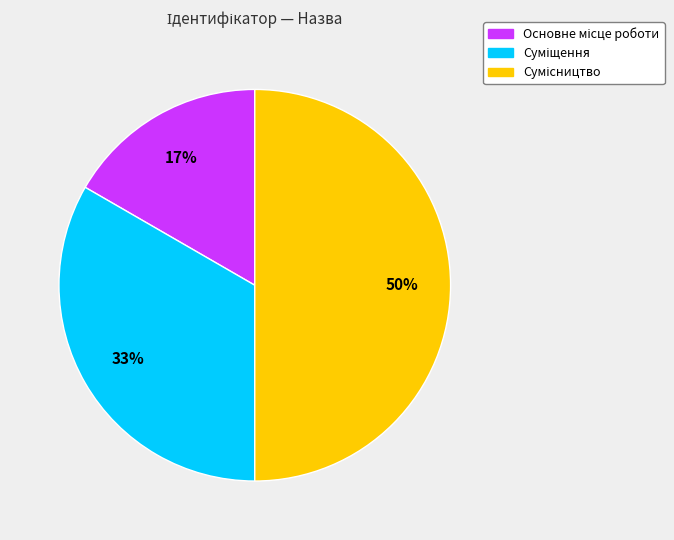

To the nearest percent, what is the average slice percentage?

33%